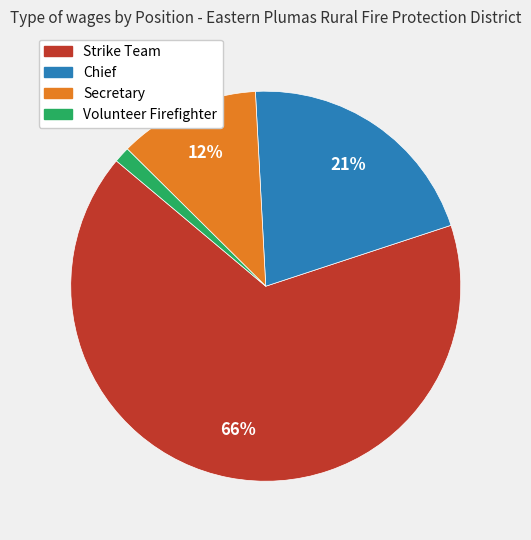

How many segments does this pie chart have?

4